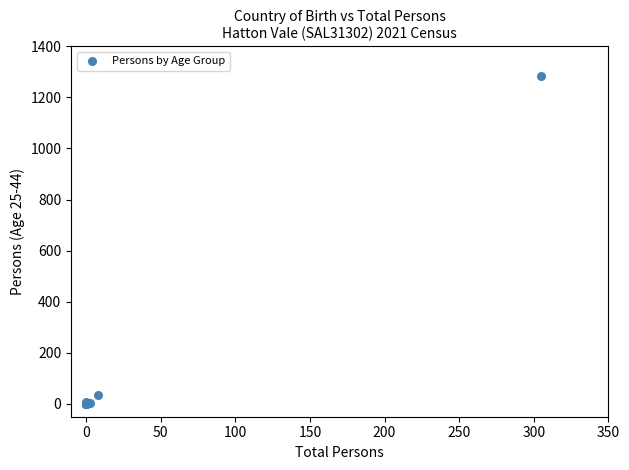

What Y value in the scatter plot is closest to 642?

35